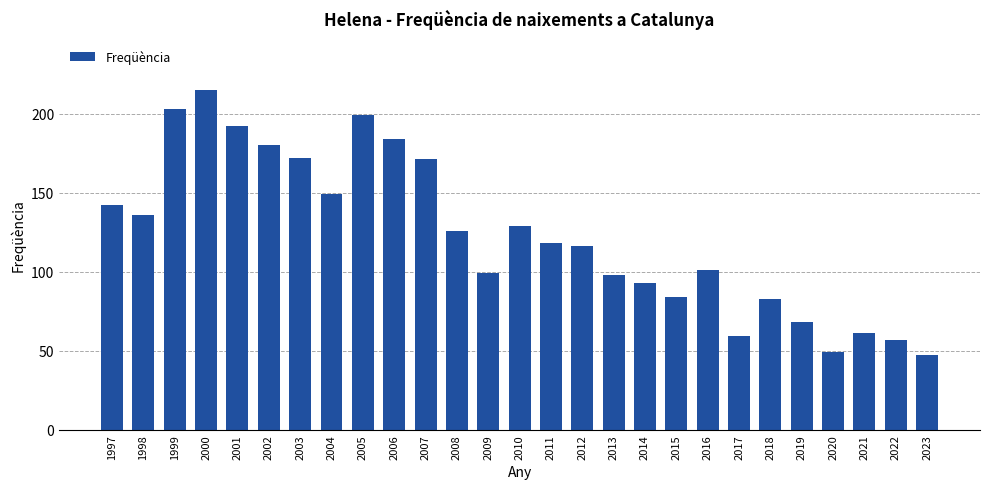

What is the value of the 5th bar from the left?

192